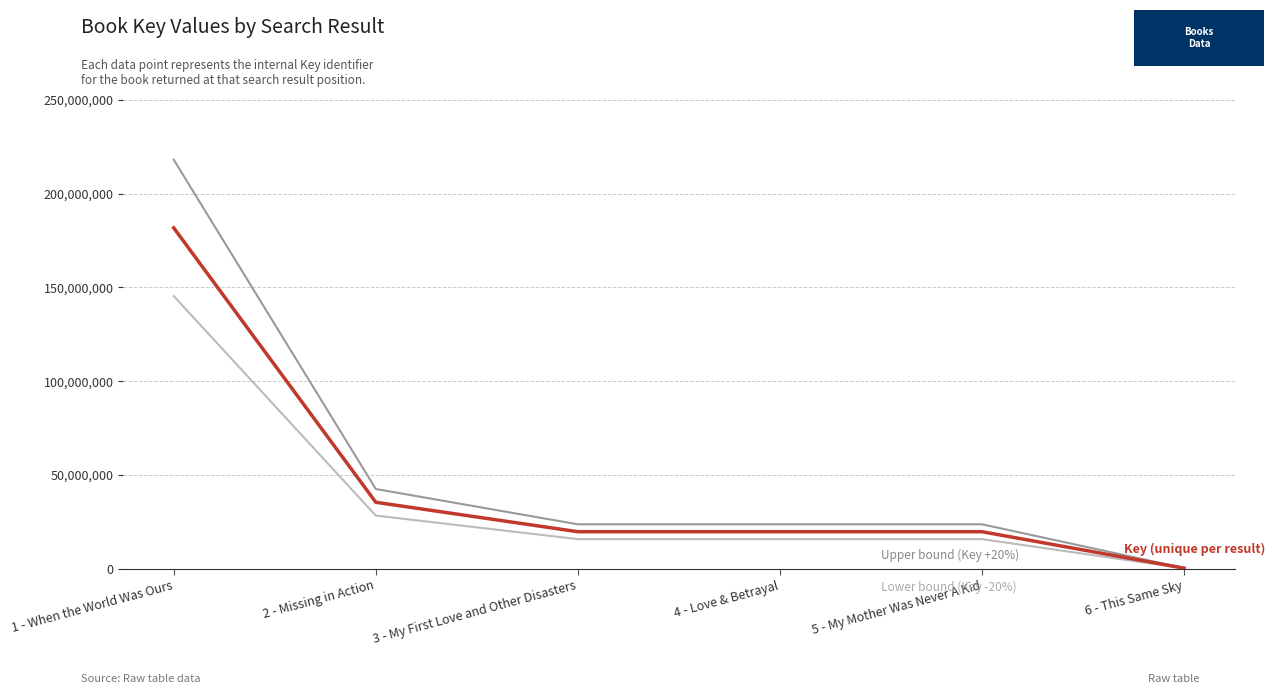

At which category is the sum across all series the highest?

1 - When the World Was Ours